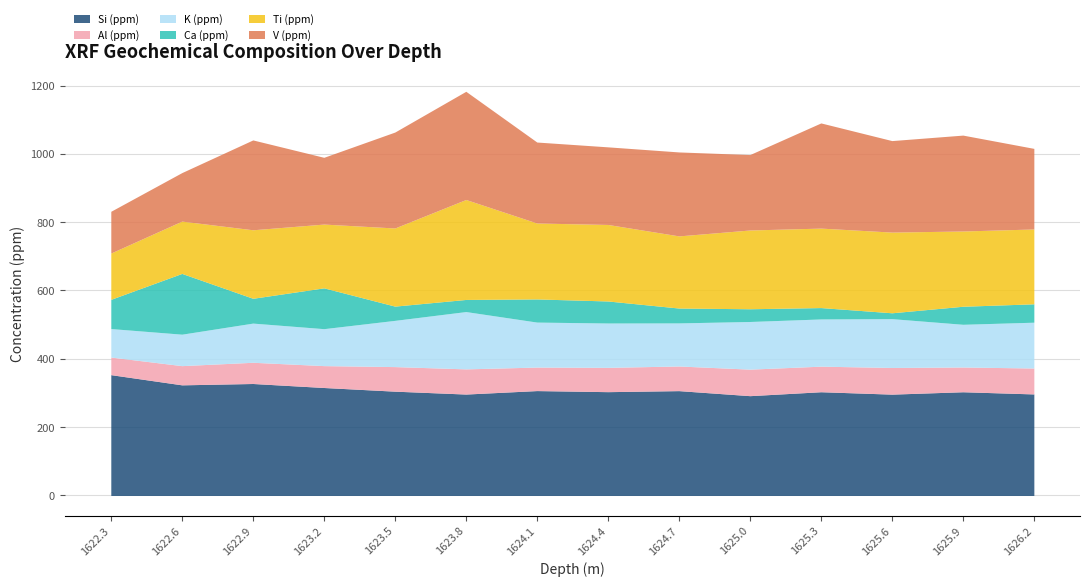

What is the total value across all series at 1623.8?

1183.0